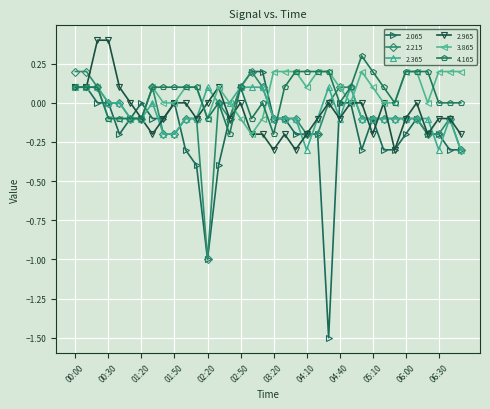

Which series has the largest range (max minus min)?

2.065